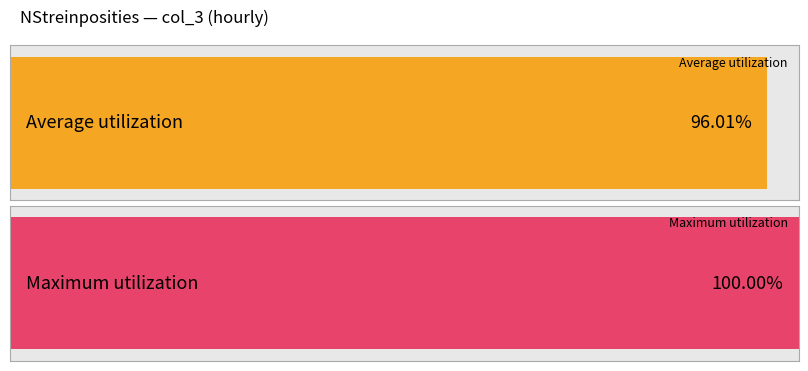

The value at 22:00 is 579. True or false?

False